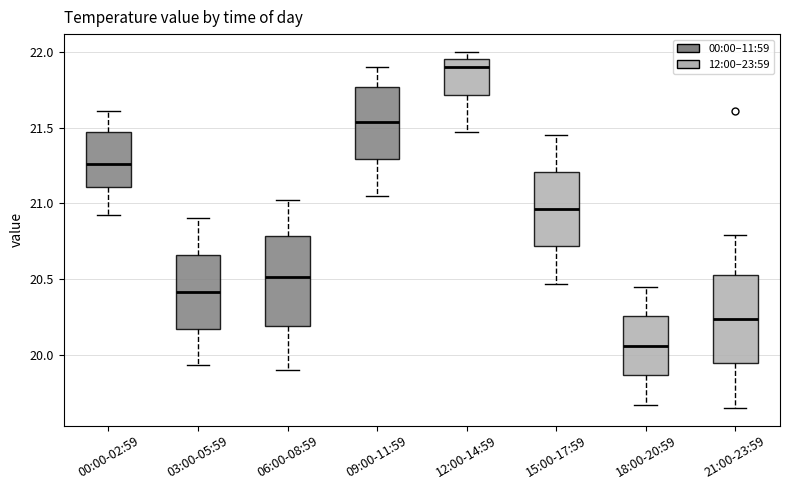

Reading left to right, transcribe this box plot: for each box, give where its median line is, the range the box spans, and where its two whiskers end, as read against the y-axis. The values are not printed on the chart, so give them approximately, as read against the axis.

00:00-02:59: median 21.25, box 21.10 to 21.45, whiskers 20.90 to 21.60
03:00-05:59: median 20.40, box 20.15 to 20.65, whiskers 19.95 to 20.90
06:00-08:59: median 20.50, box 20.20 to 20.80, whiskers 19.90 to 21.00
09:00-11:59: median 21.55, box 21.30 to 21.75, whiskers 21.05 to 21.90
12:00-14:59: median 21.90, box 21.70 to 21.95, whiskers 21.45 to 22.00
15:00-17:59: median 20.95, box 20.70 to 21.20, whiskers 20.45 to 21.45
18:00-20:59: median 20.05, box 19.85 to 20.25, whiskers 19.65 to 20.45
21:00-23:59: median 20.25, box 19.95 to 20.55, whiskers 19.65 to 20.80